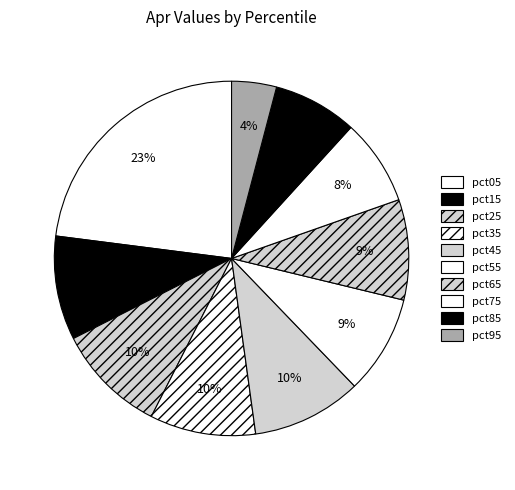

What percentage is NOT represented by pct45?

90.0%